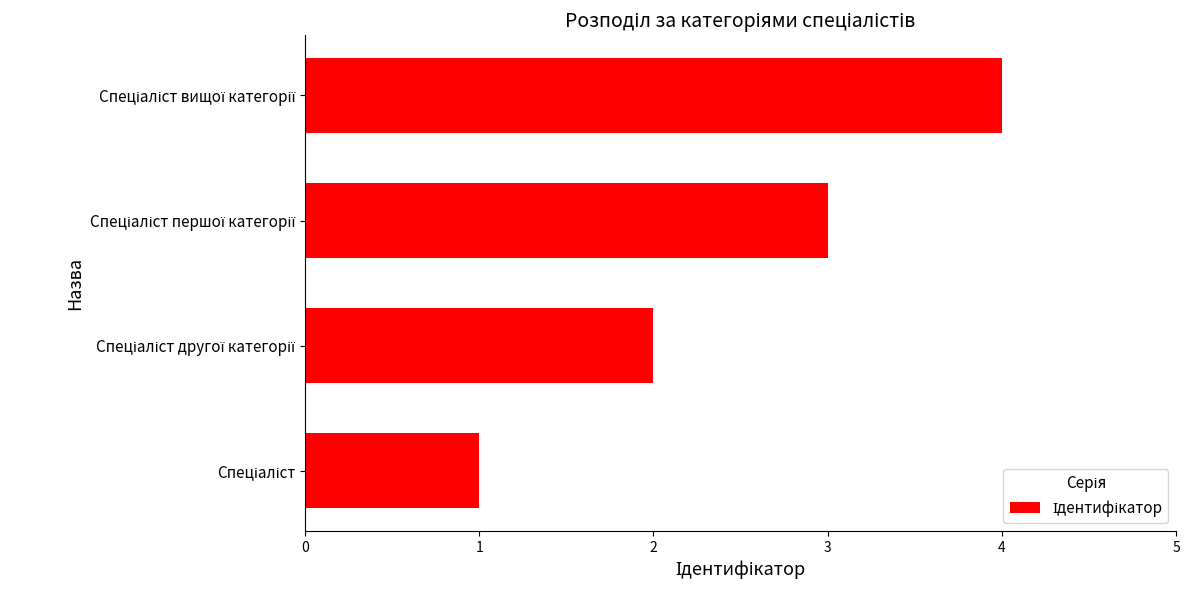

What is the maximum value shown in the chart?

4